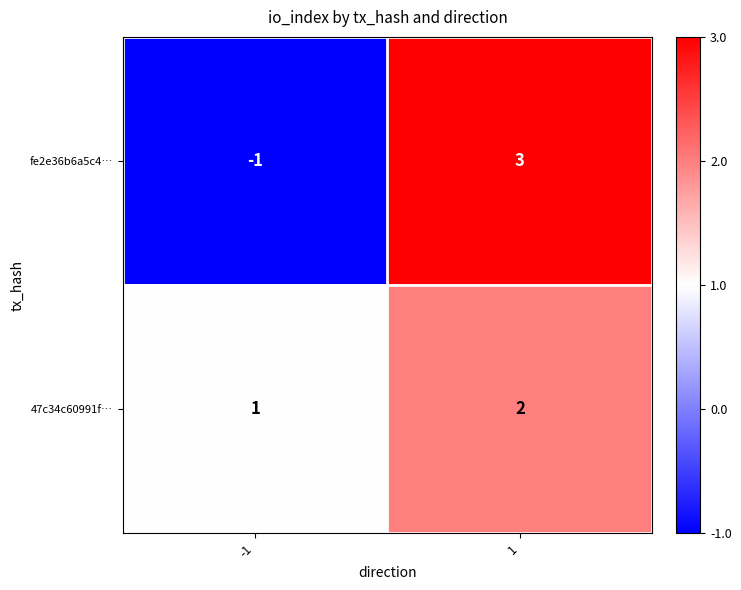

Which label corresponds to the largest value in the chart?

1